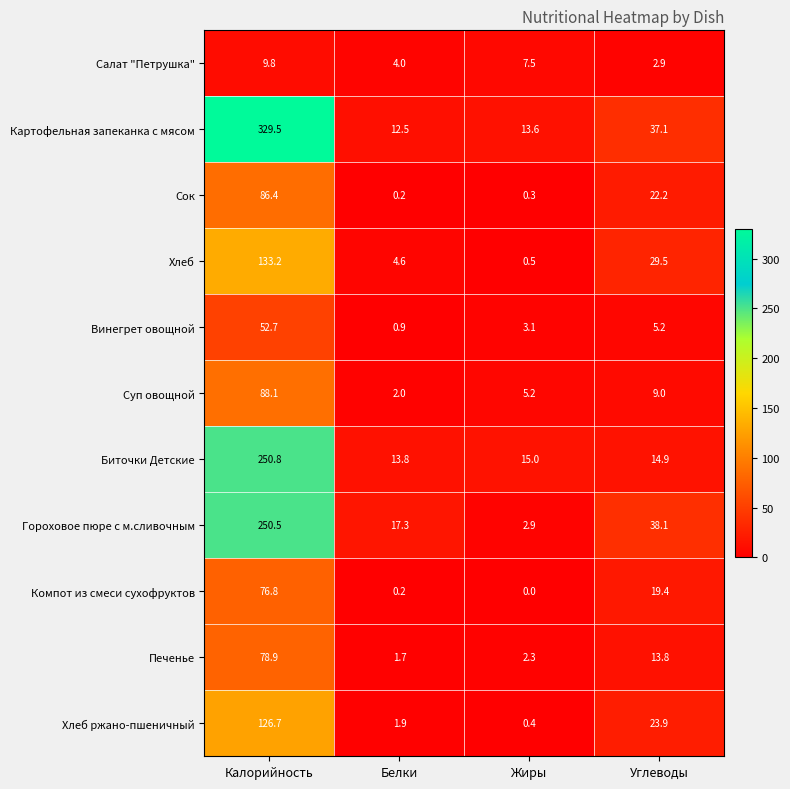

What is the approximate value of Хлеб at Калорийность?

133.2